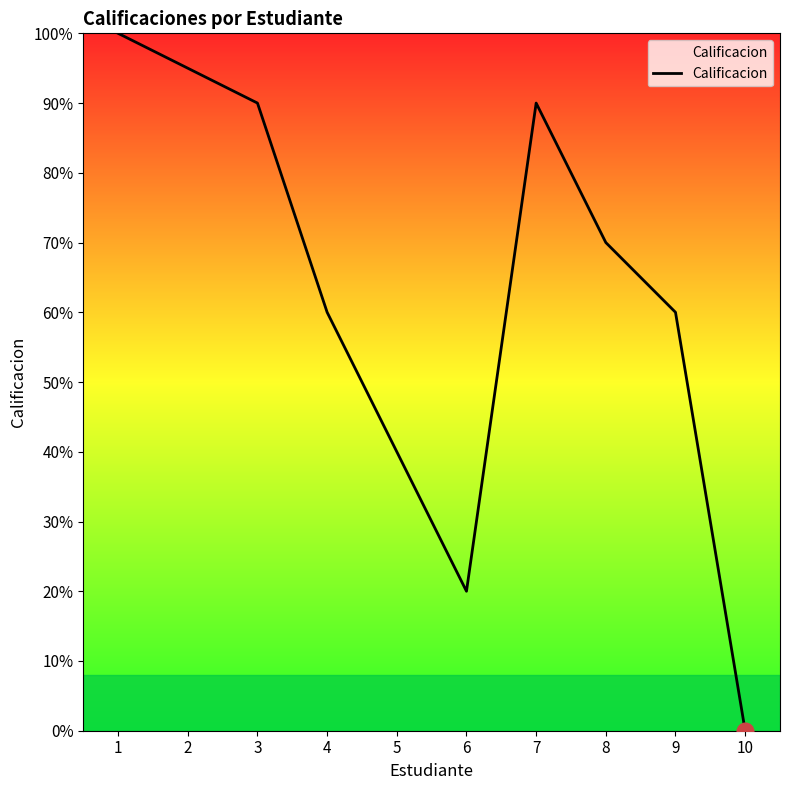

How many interior local peaks (higher than both neighbors) does the data have?

1